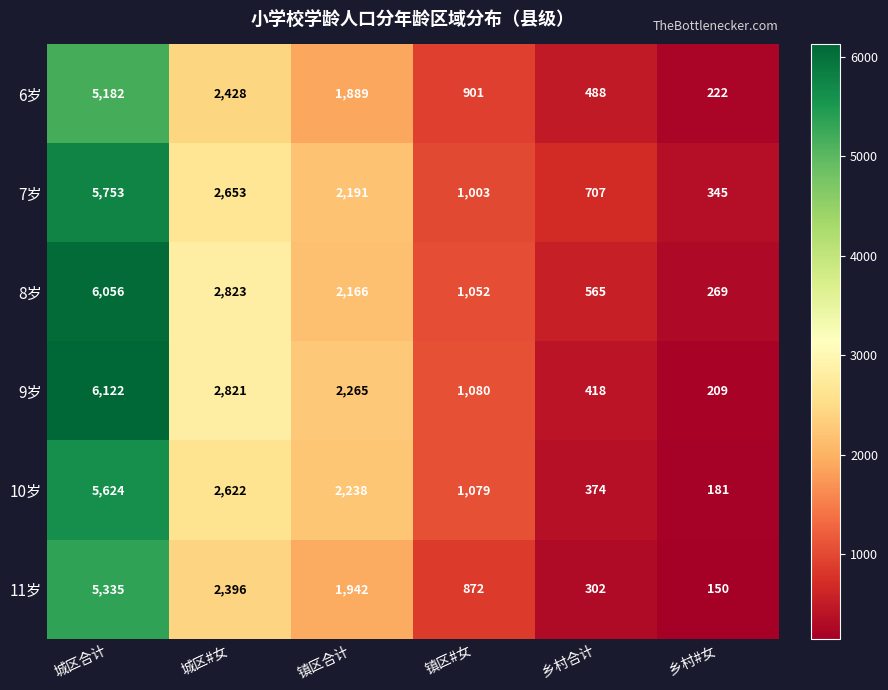

Is the value of 9岁 at 城区#女 greater than the value of 7岁 at 乡村#女?

Yes